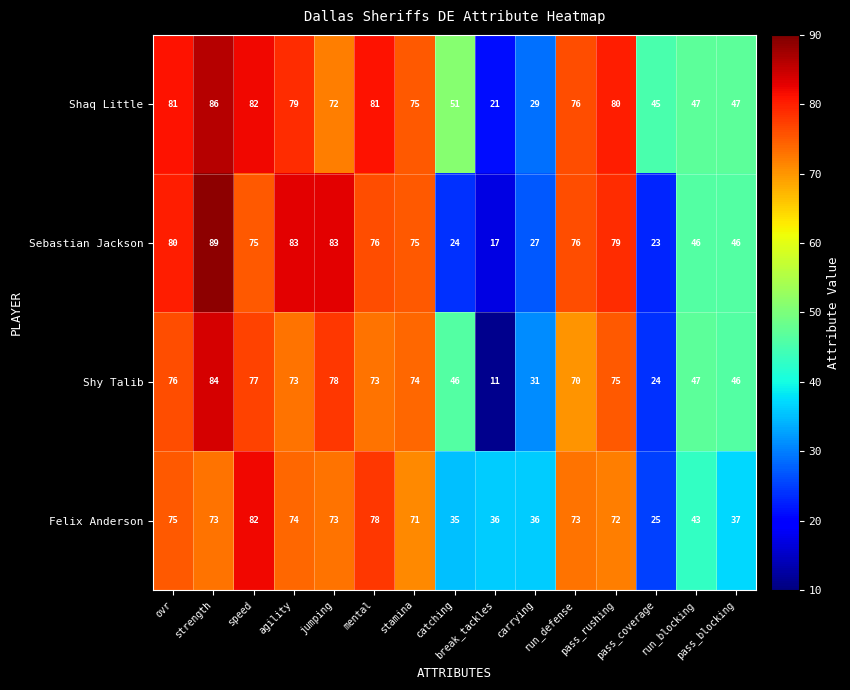

What is the lowest value of the Shy Talib series?

11